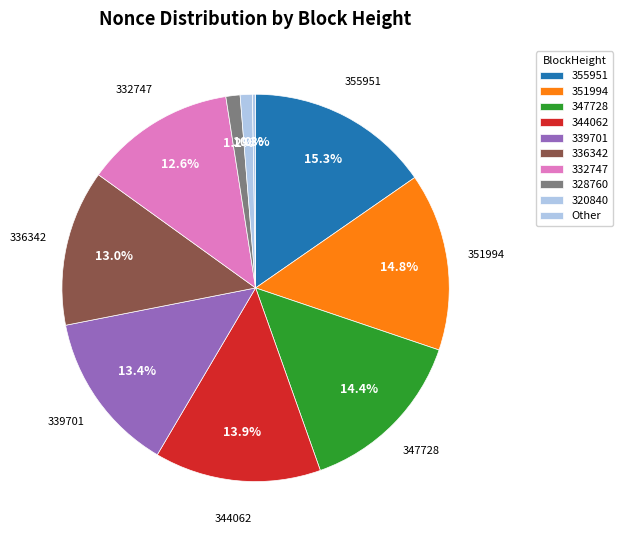

Between 328760 and 355951, which is larger?

355951